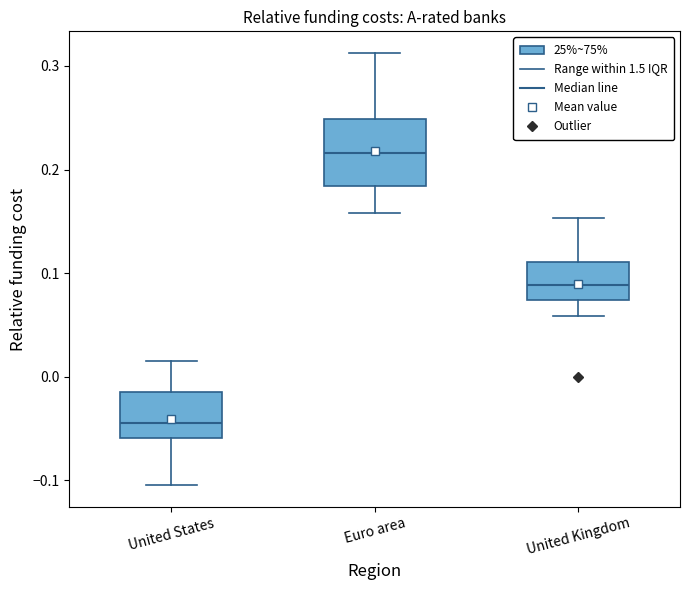

Where does the upper whisker of the box for United Kingdom end on the y-axis? The values are not printed on the chart, so give them approximately, as read against the axis.

0.15